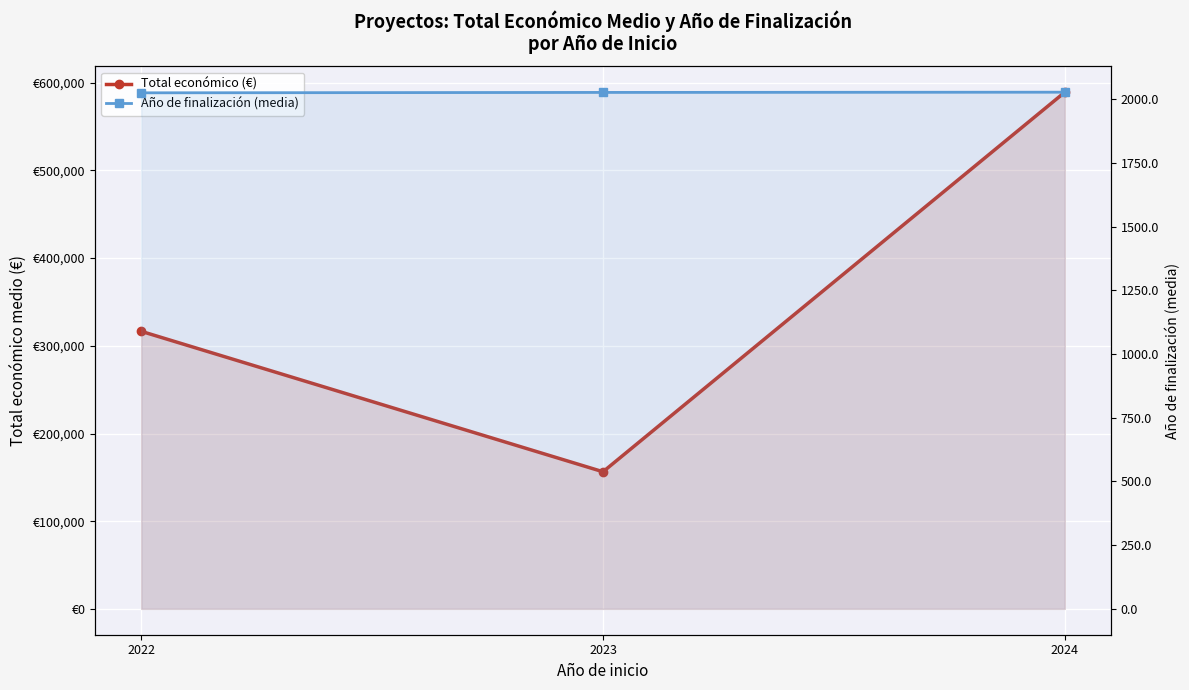

How many values in the Total económico (€) series exceed 316534?

2